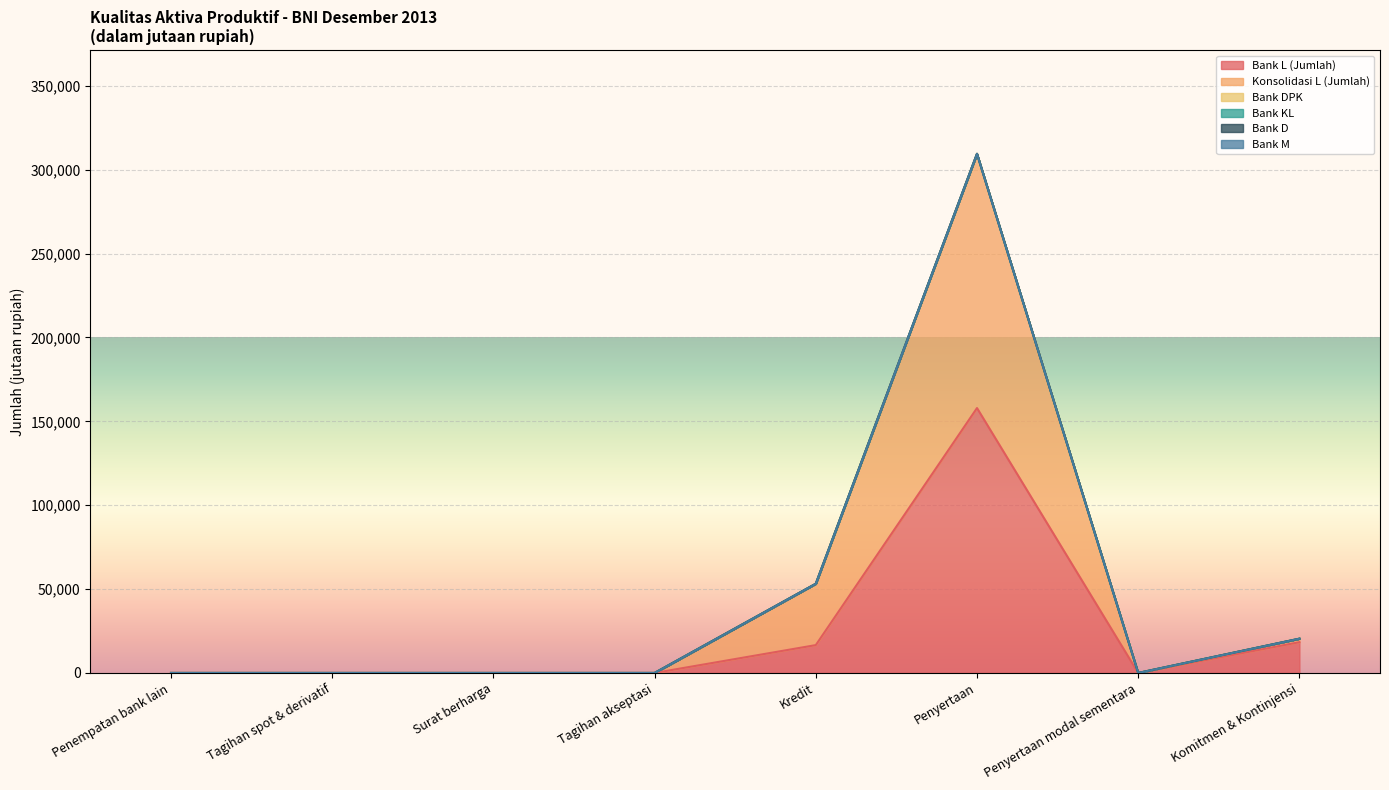

Which series has the largest total across all categories?

Bank L (Jumlah)